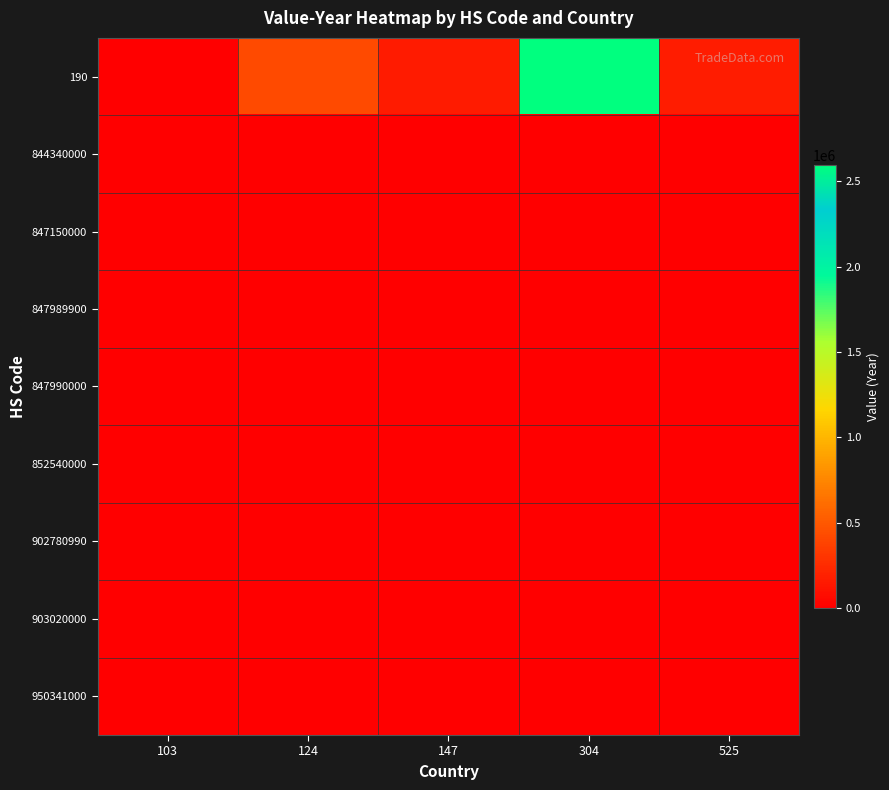

Rank the series by their maximum value, from highest to lowest.

190, 902780990, 903020000, 847989900, 847150000, 847990000, 852540000, 844340000, 950341000